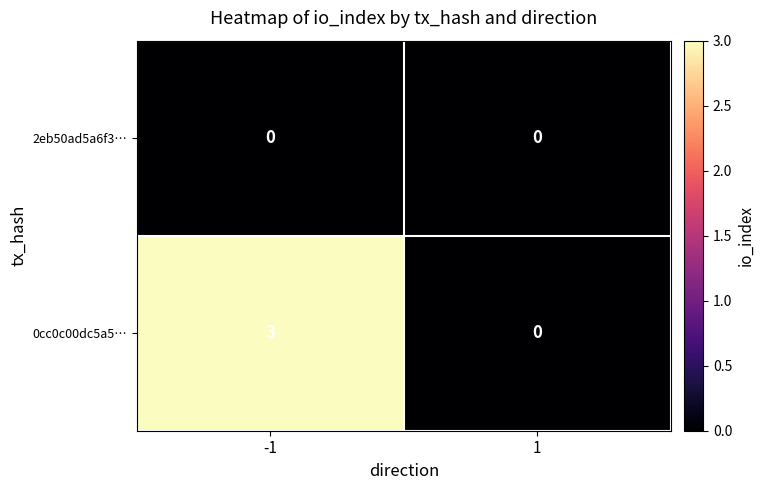

List the series in order of their peak value, highest first.

0cc0c00dc5a5…, 2eb50ad5a6f3…